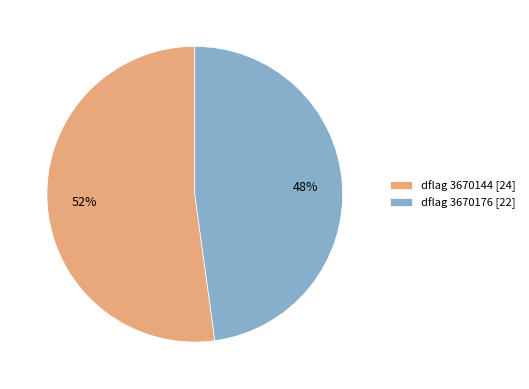

What is the ratio of the value at dflag 3670176 [22] to the value at dflag 3670144 [24]?

0.9